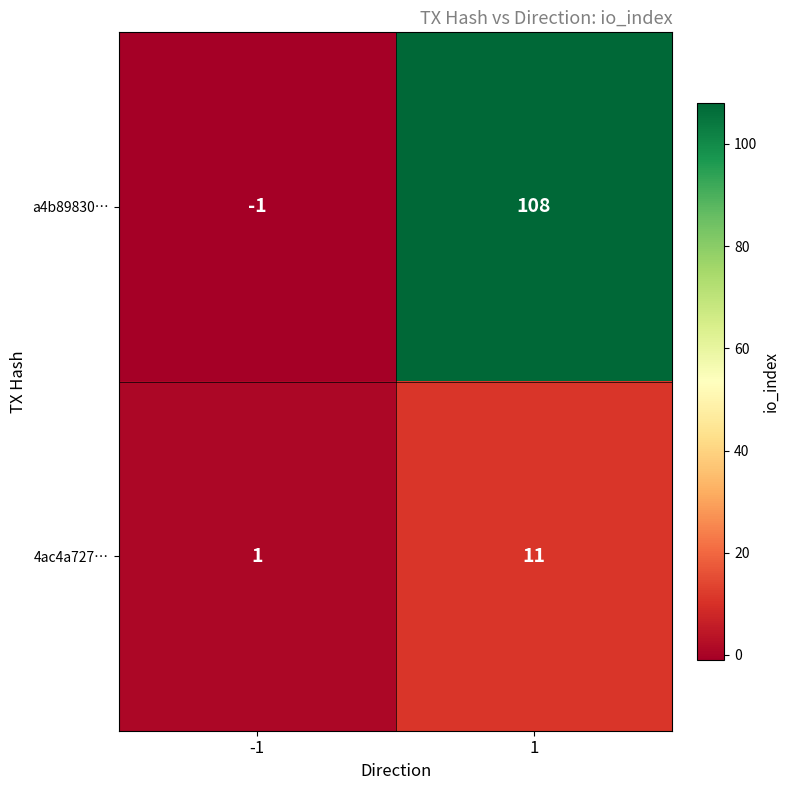

The value of 4ac4a727… at -1 is 0. True or false?

False